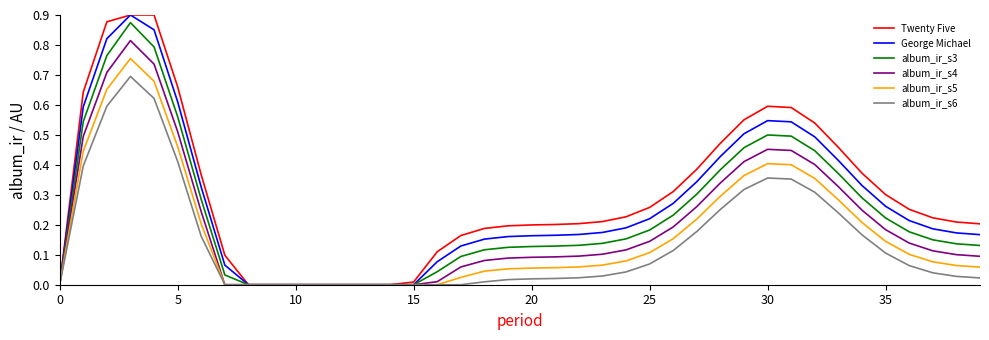

List the series in order of their overall mean, lowest first.

album_ir_s6, album_ir_s5, album_ir_s4, album_ir_s3, George Michael, Twenty Five